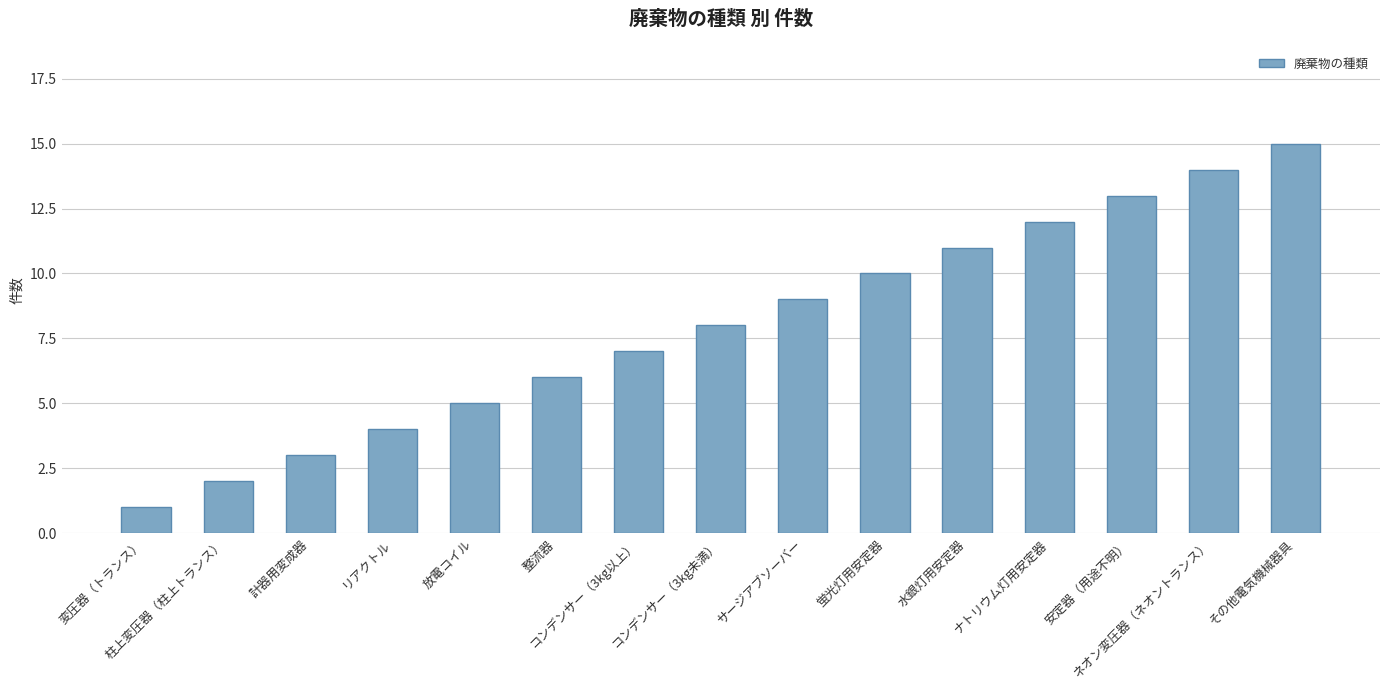

What is the maximum value shown in the chart?

15